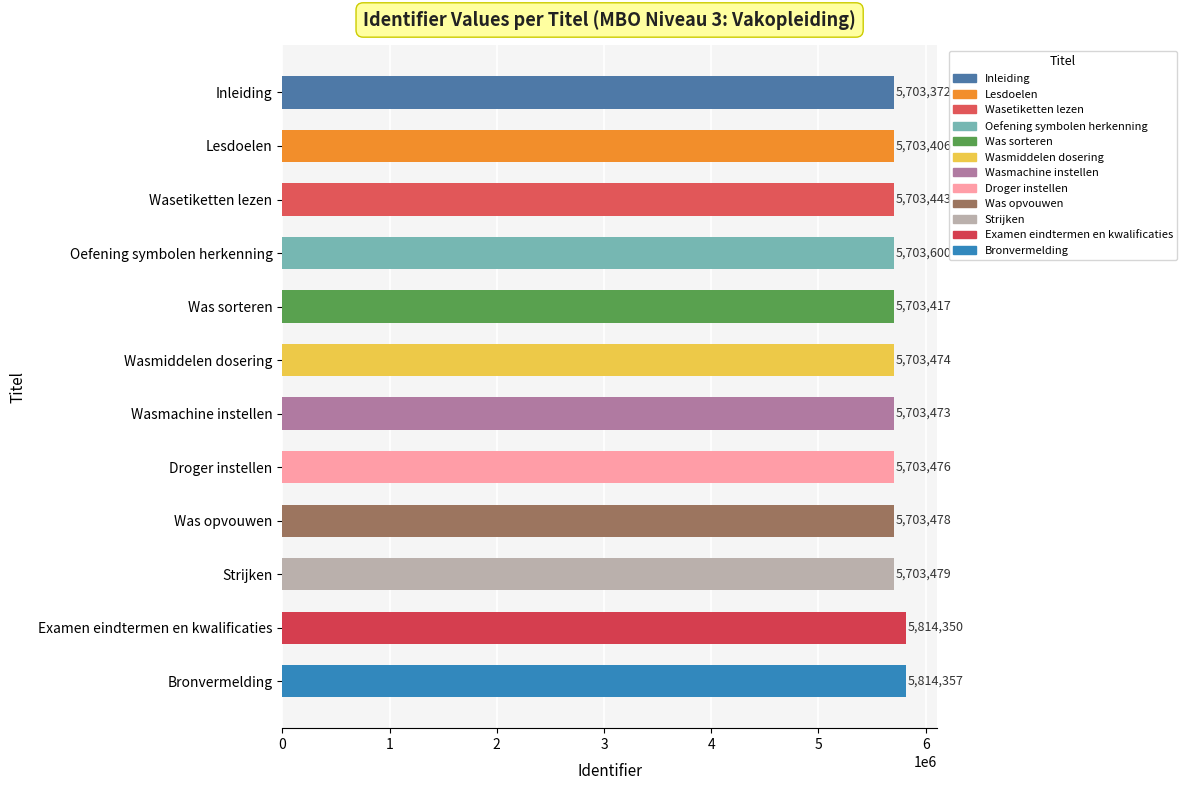

How many values are below 5703476?

6